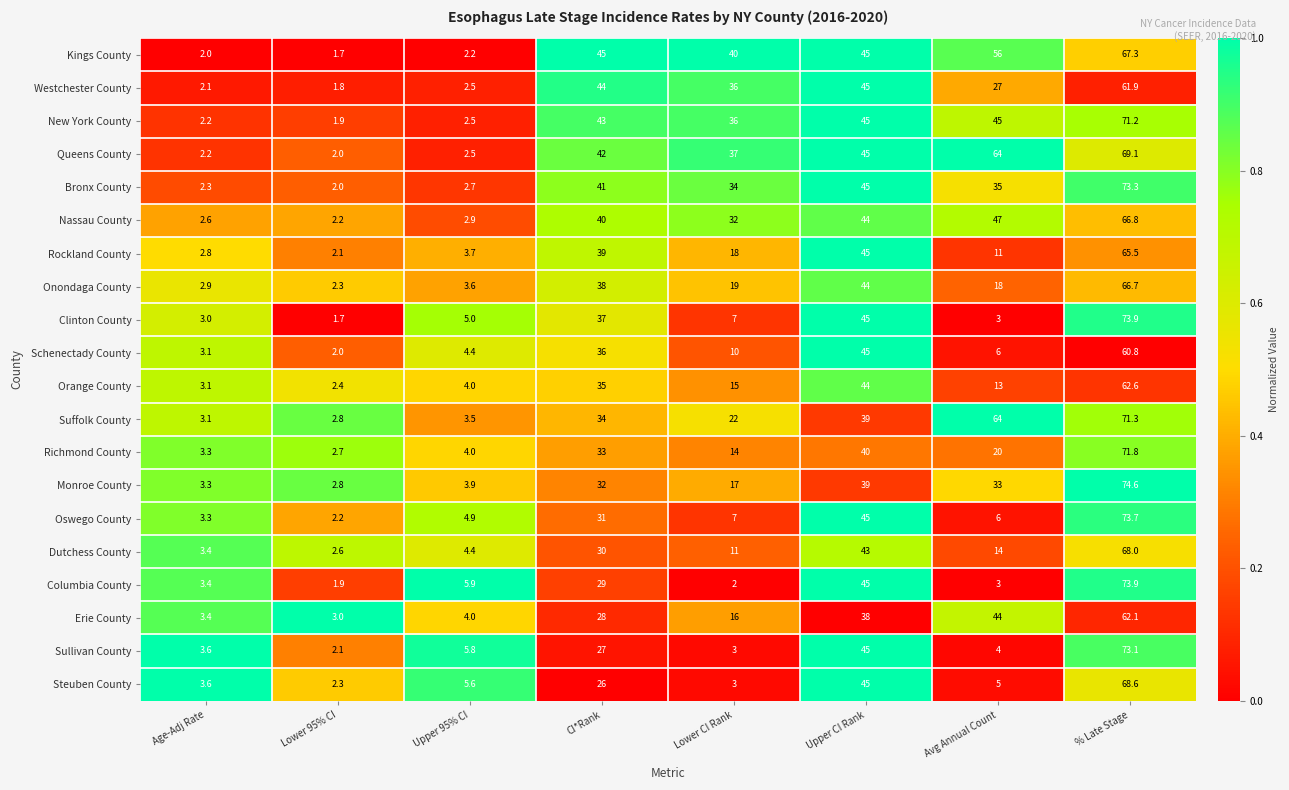

What value does the Onondaga County series have at CI*Rank?

38.0